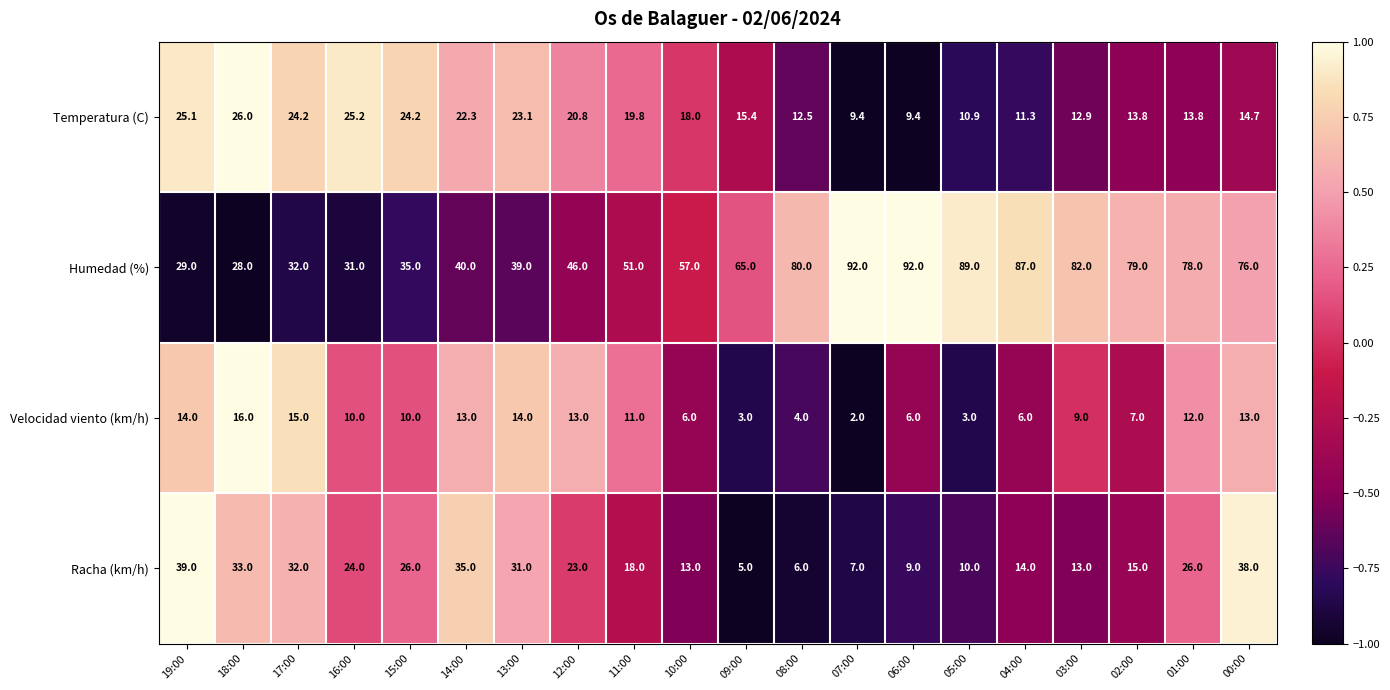

True or false: Racha (km/h) has a value of 35.0 at 14:00.

True